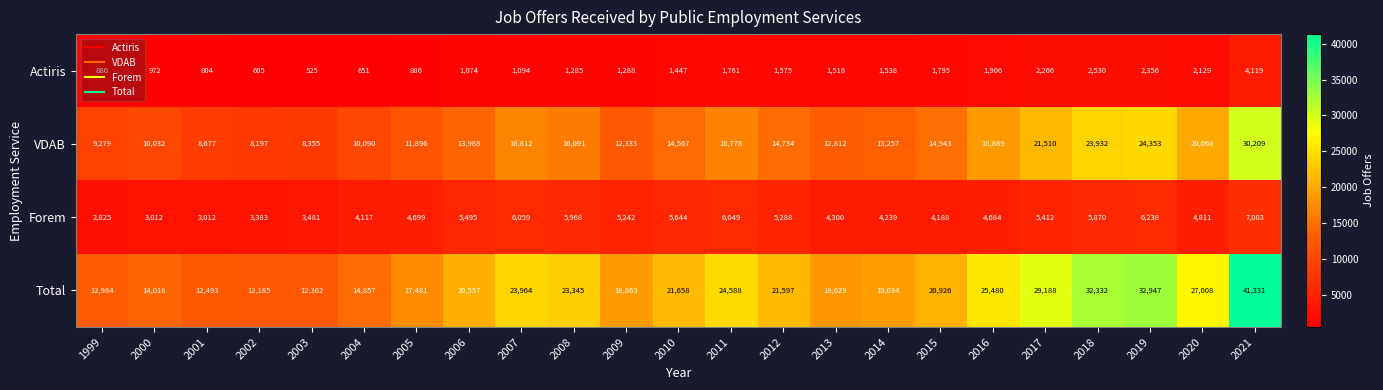

What is the smallest value displayed?

525